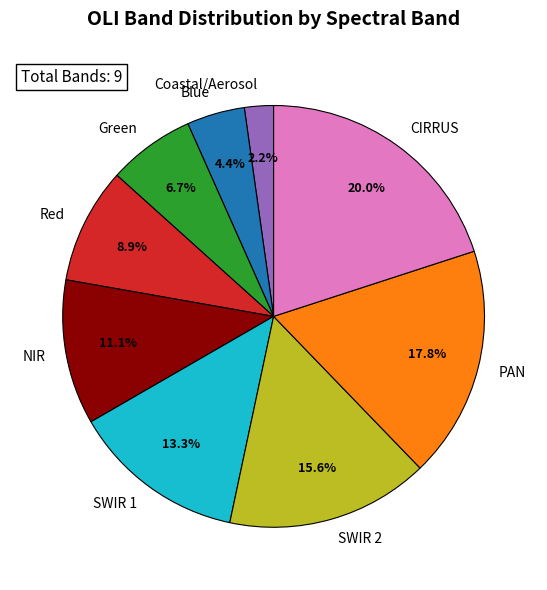

To the nearest percent, what is the combined percentage of NIR and Blue?

16%